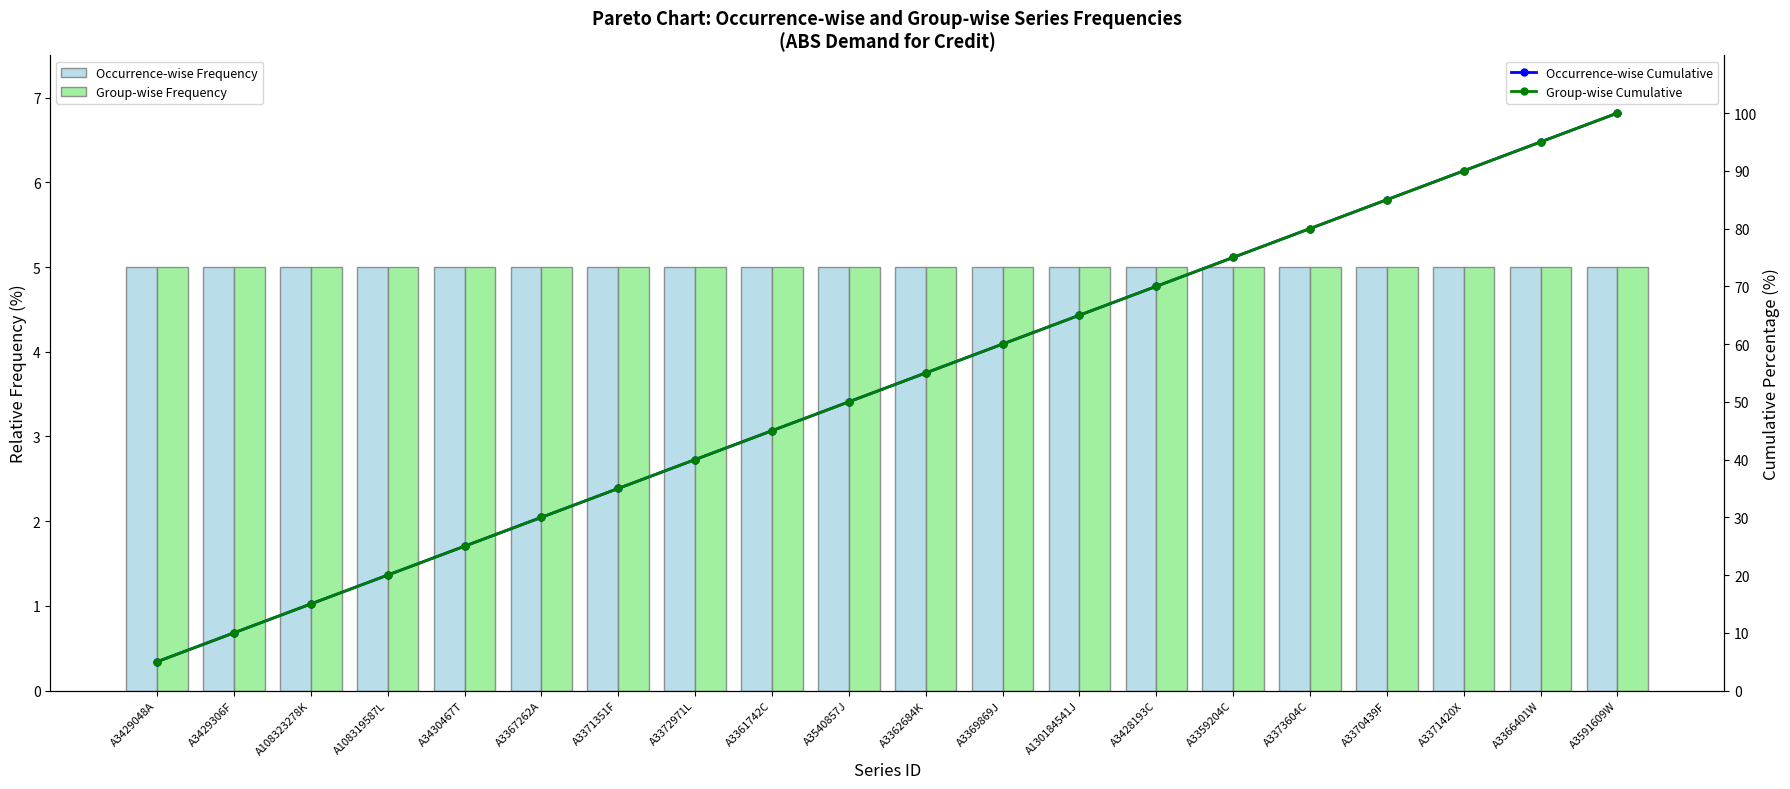

How many data points in Occurrence-wise Cumulative are above 55?

9